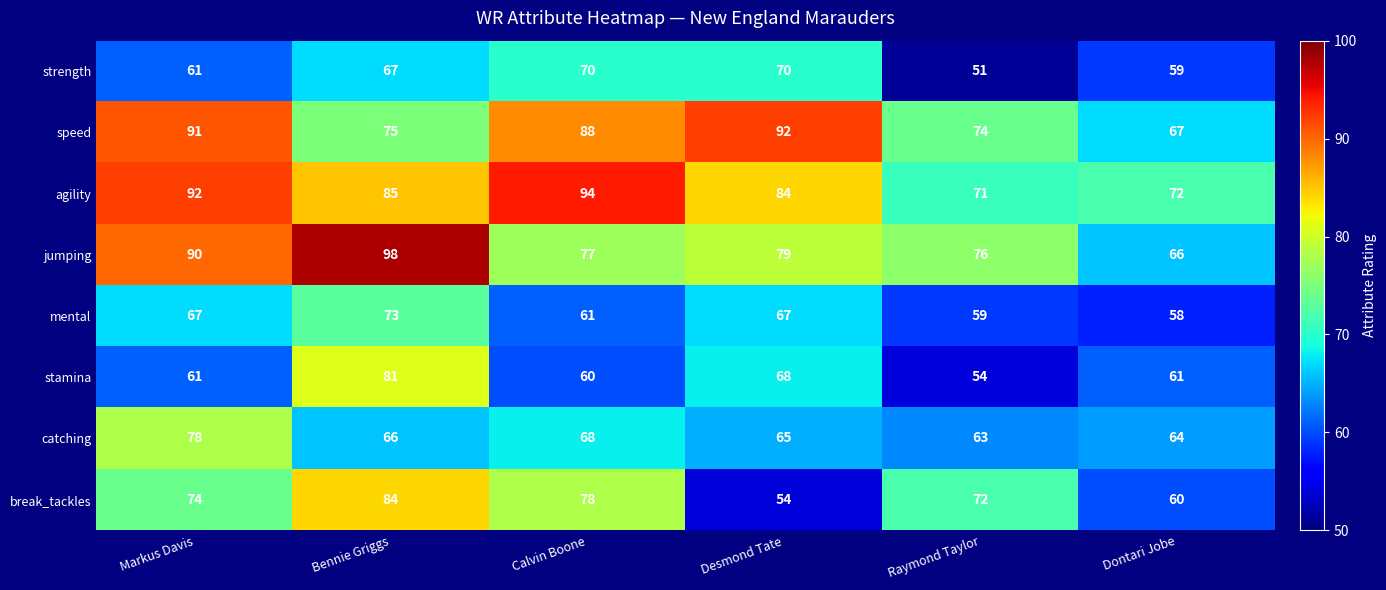

What is the sum of all mental values?

385